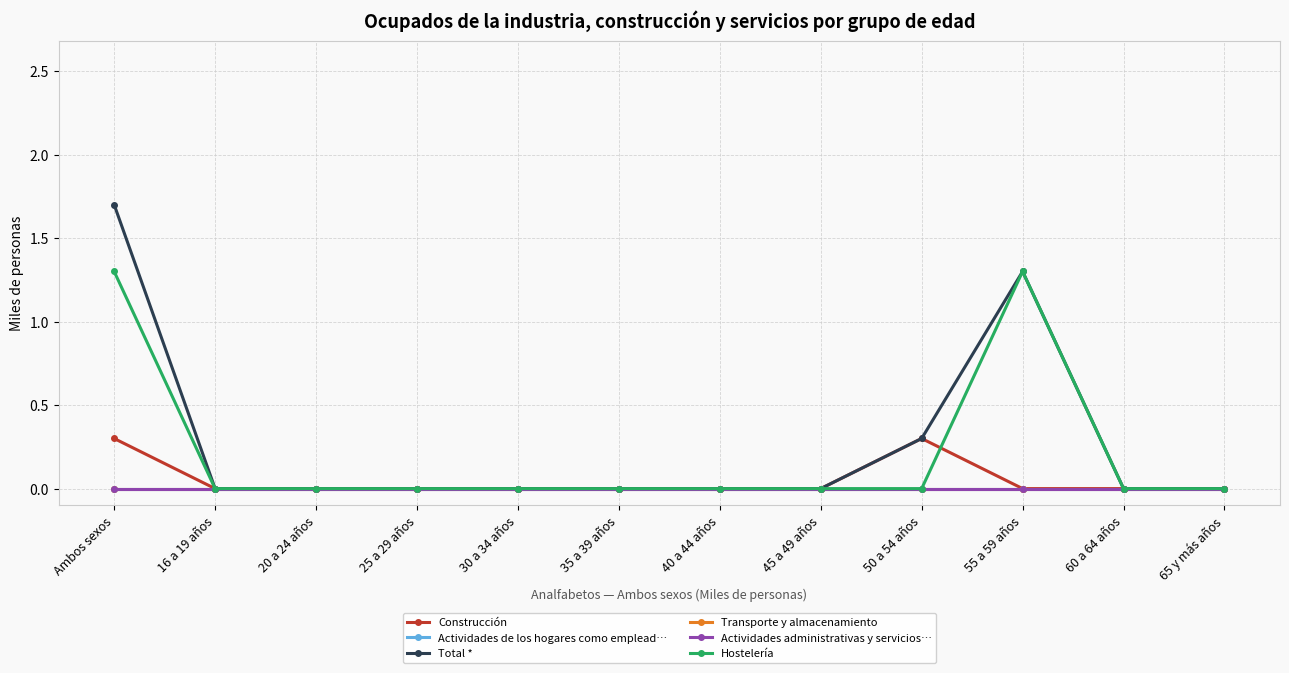

Which has a higher value, 50 a 54 años or 65 y más años?

50 a 54 años